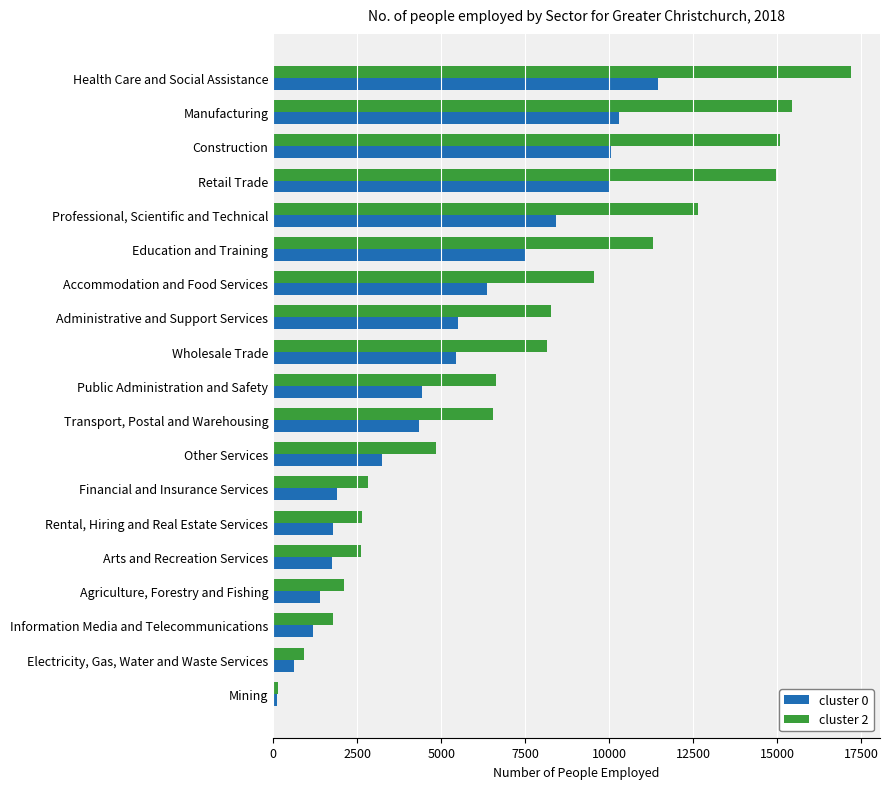

True or false: cluster 0 has a value of 1770.4 at Rental, Hiring and Real Estate Services.

True